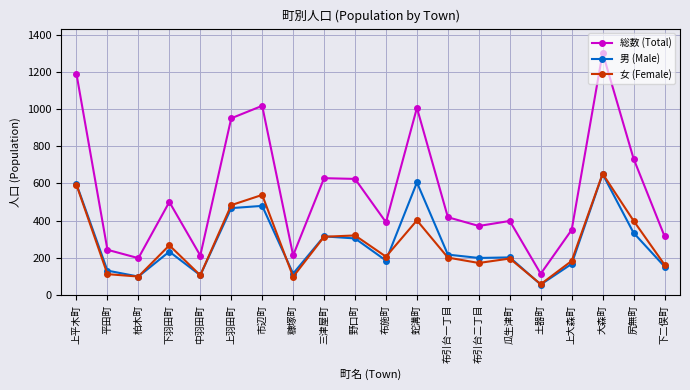

Is it true that 総数 (Total) equals 1302 at 大森町?

True